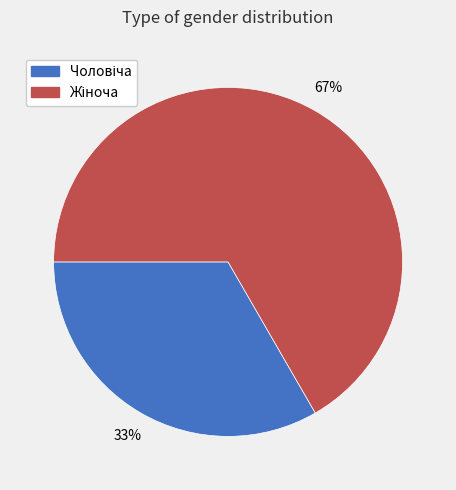

Is there a majority slice in this chart?

Yes